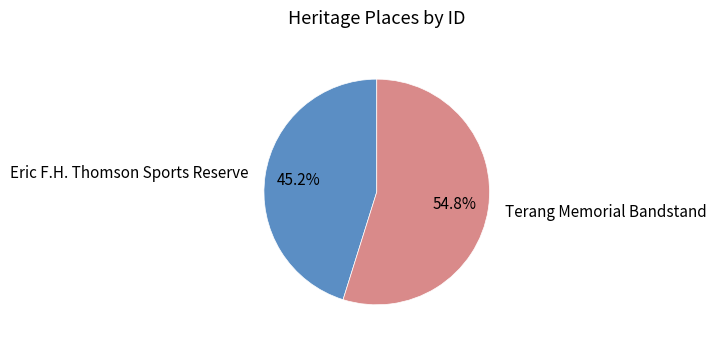

Rank the categories by value from highest to lowest.

Terang Memorial Bandstand, Eric F.H. Thomson Sports Reserve